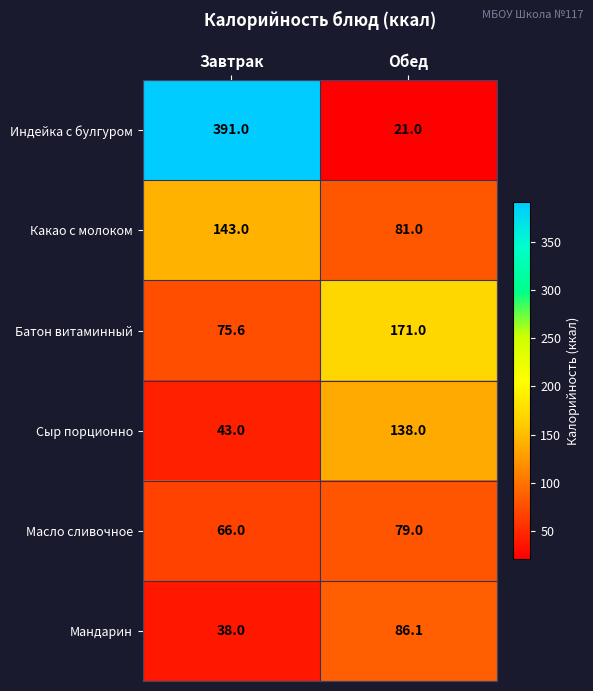

Where is Масло сливочное nearest to the value 72?

Завтрак